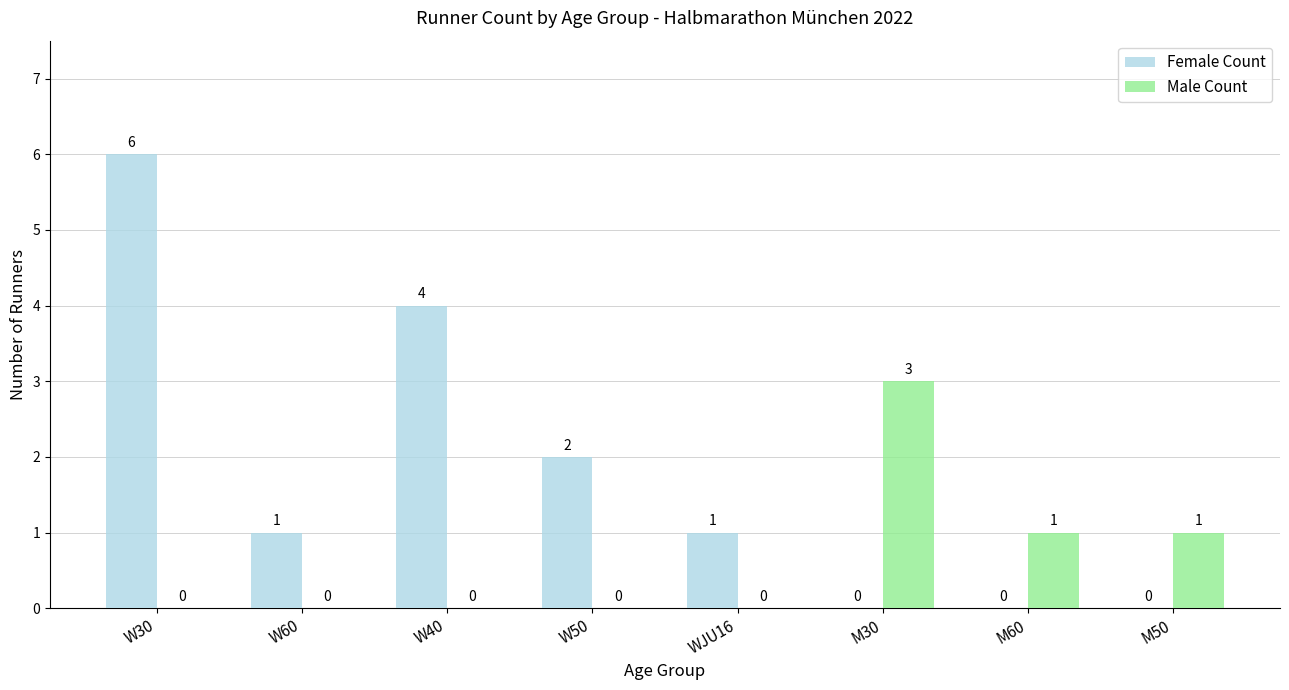

True or false: Female Count has a value of 0 at WJU16.

False